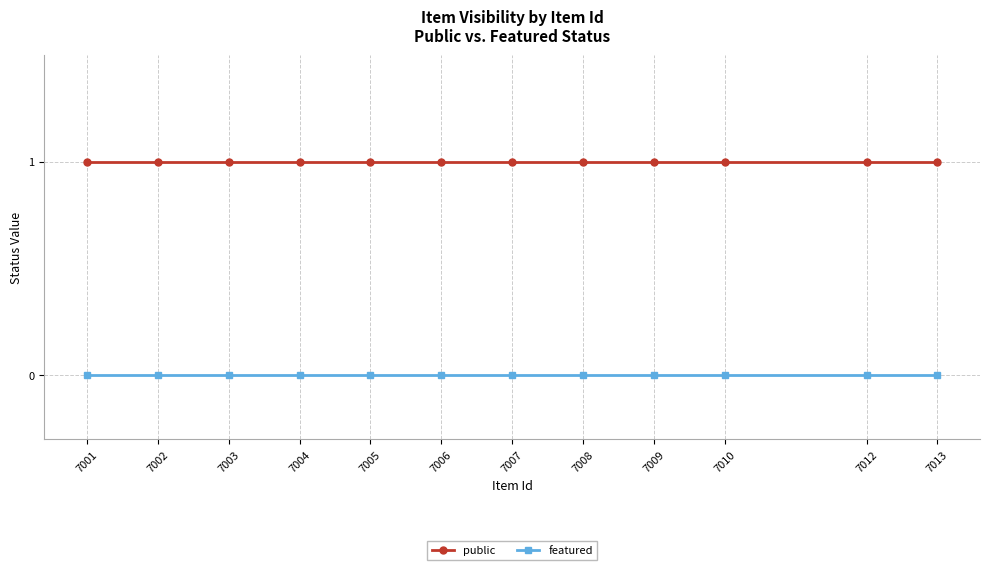

Reading left to right, transcribe all the data shown in this chart.

public: 1	1	1	1	1	1	1	1	1	1	1	1
featured: 0	0	0	0	0	0	0	0	0	0	0	0